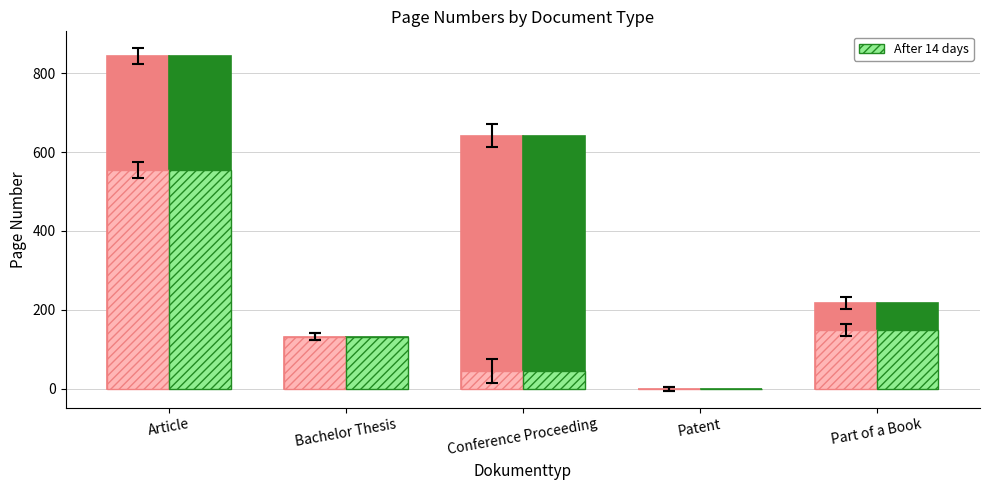

Between Article and Bachelor Thesis, which is larger?

Article